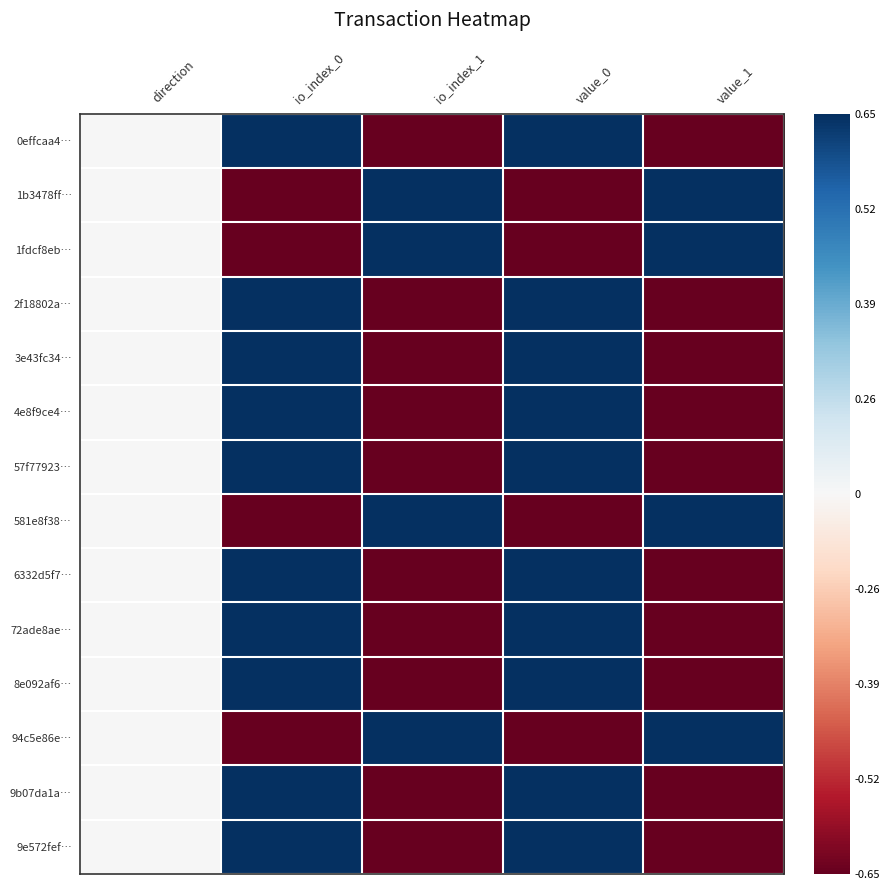

At which category does the chart reach its peak across all series?

io_index_0